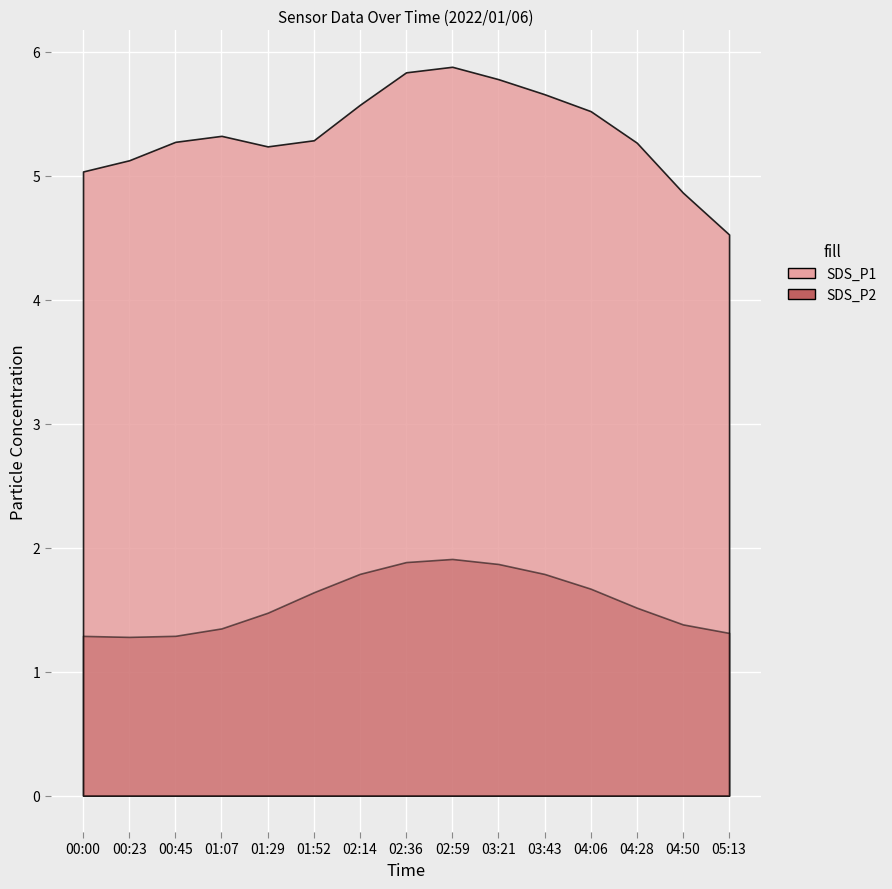

What position from the left is 02:14?

7